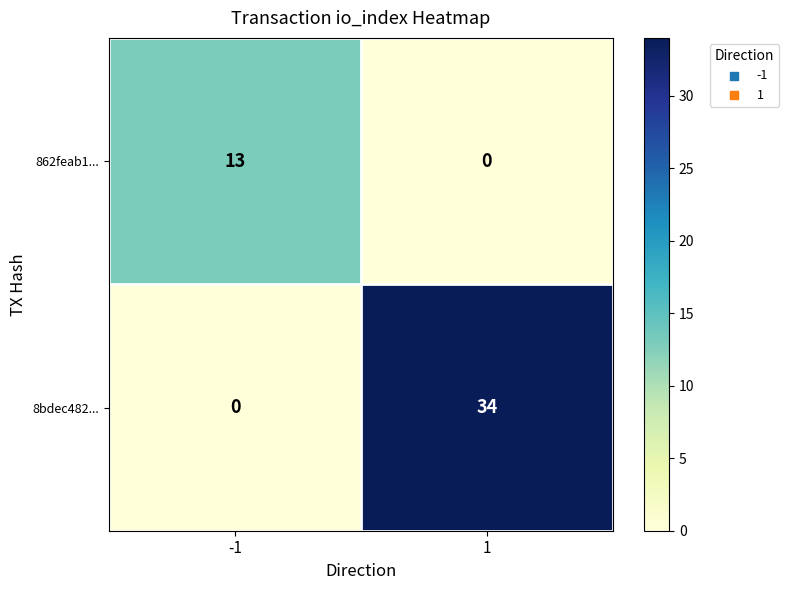

What is the sum of all 8bdec482... values?

34